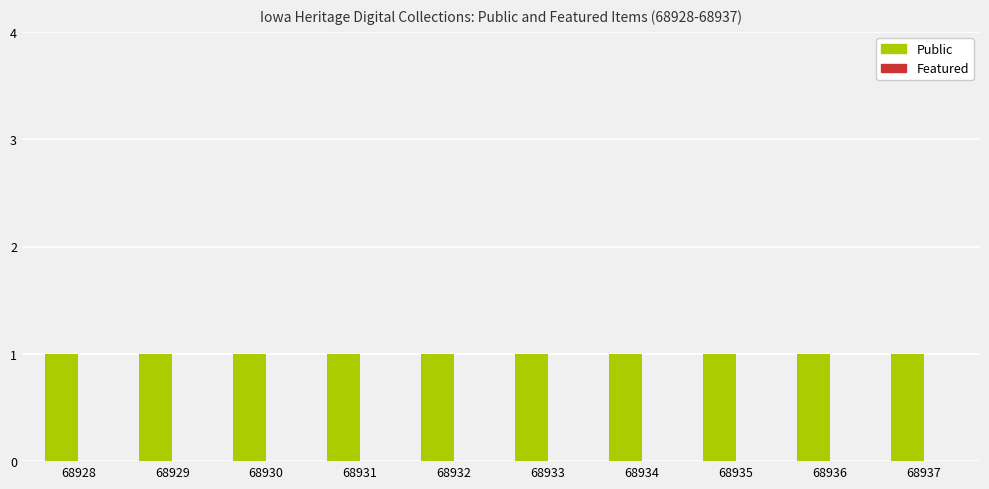

What is the average value of the Public series?

1